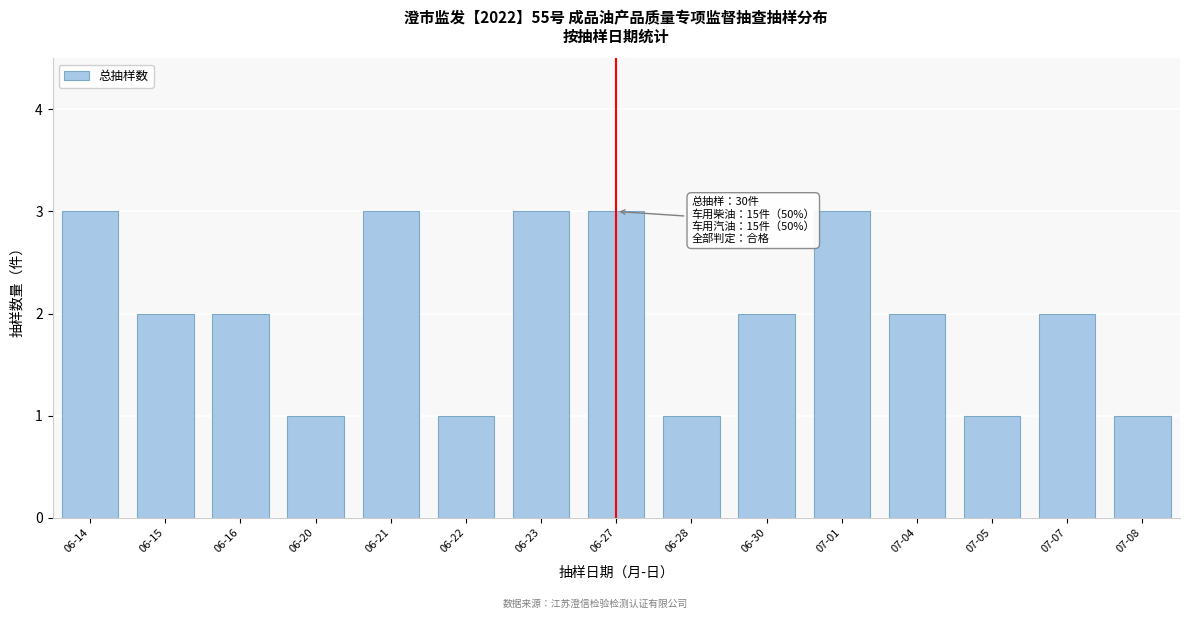

Reading left to right, extract all data points from this chart.

3	2	2	1	3	1	3	3	1	2	3	2	1	2	1